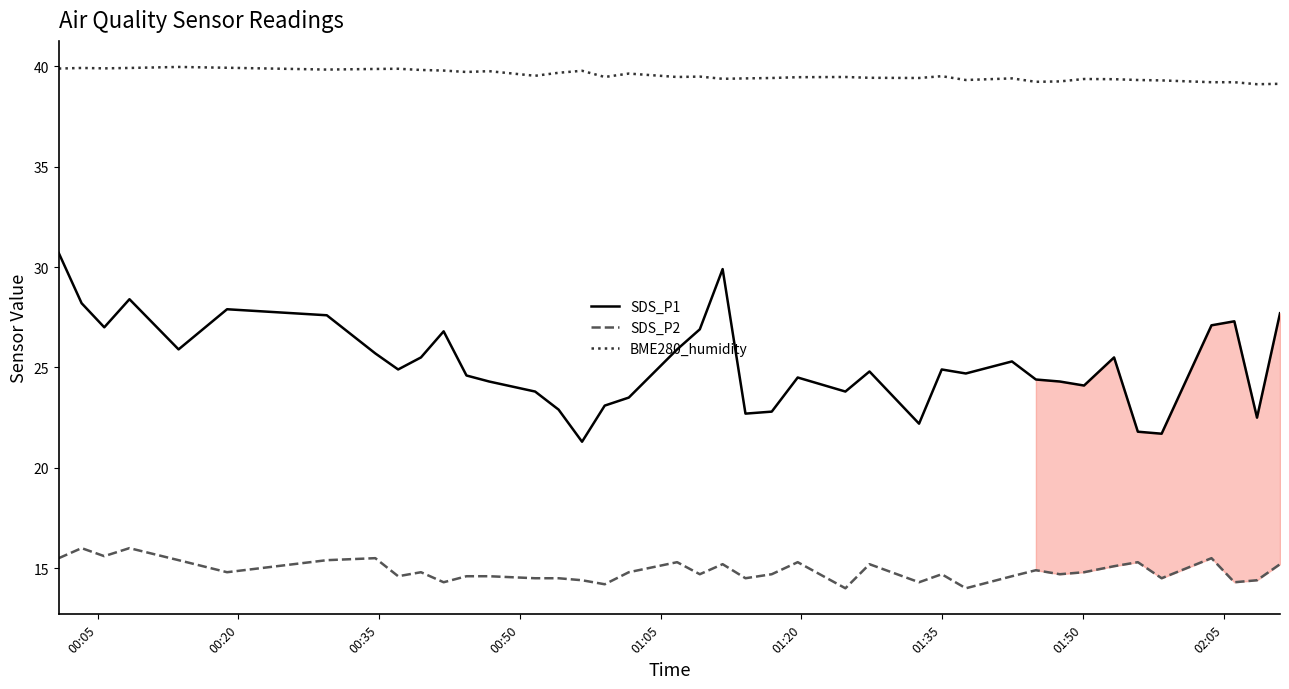

True or false: SDS_P2 and SDS_P1 intersect in this chart.

False